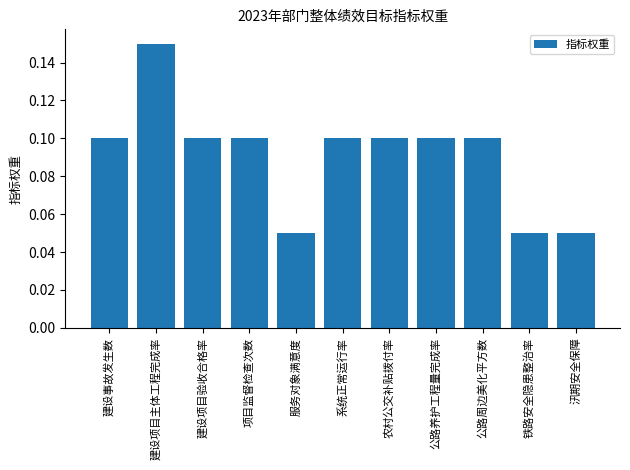

Which category has the highest value across all series?

建设项目主体工程完成率